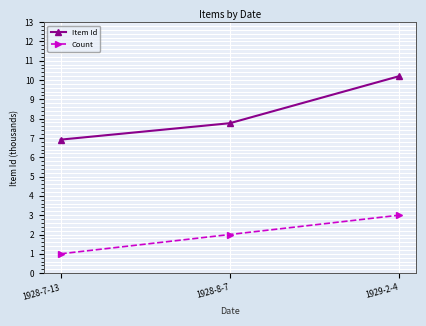

List the labels in order of Count value, smallest first.

1928-7-13, 1928-8-7, 1929-2-4